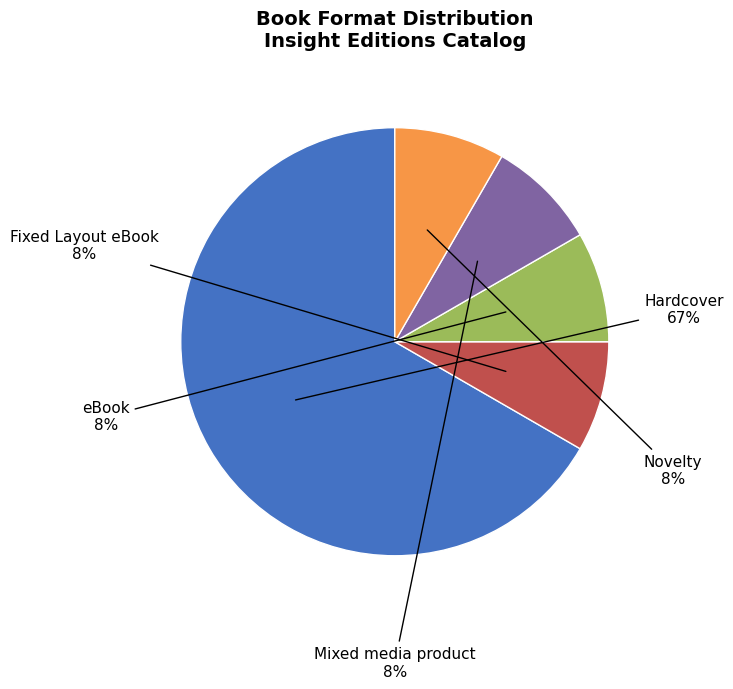

Is there any slice that represents more than half of the pie?

Yes